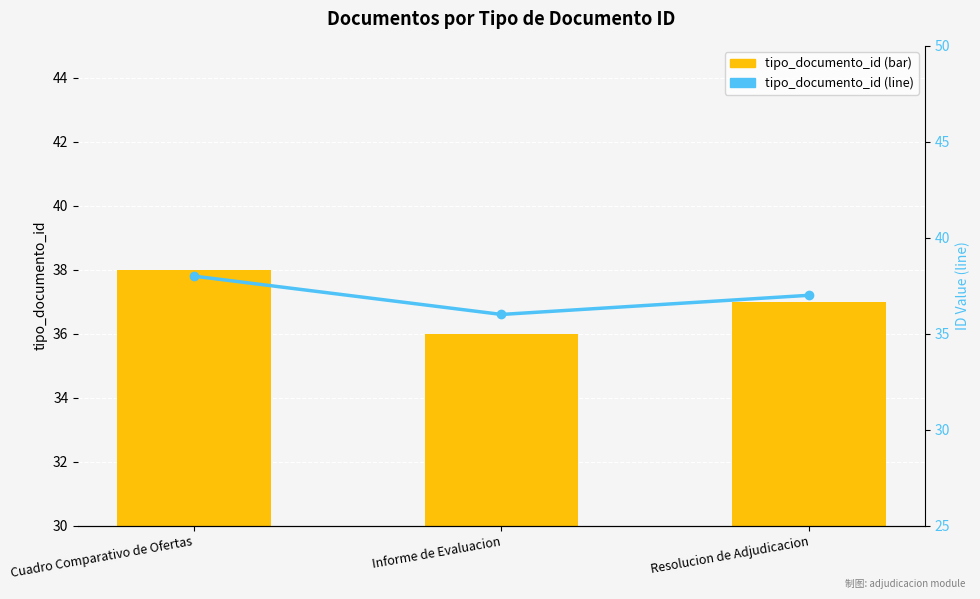

Does the chart contain stacked bars?

No